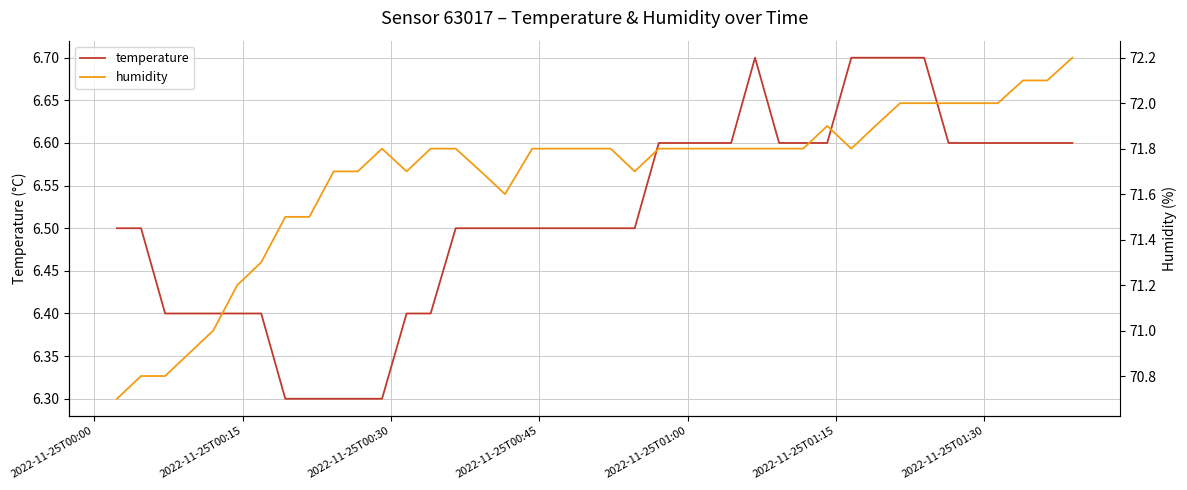

Does the chart display data point markers on the line(s)?

No